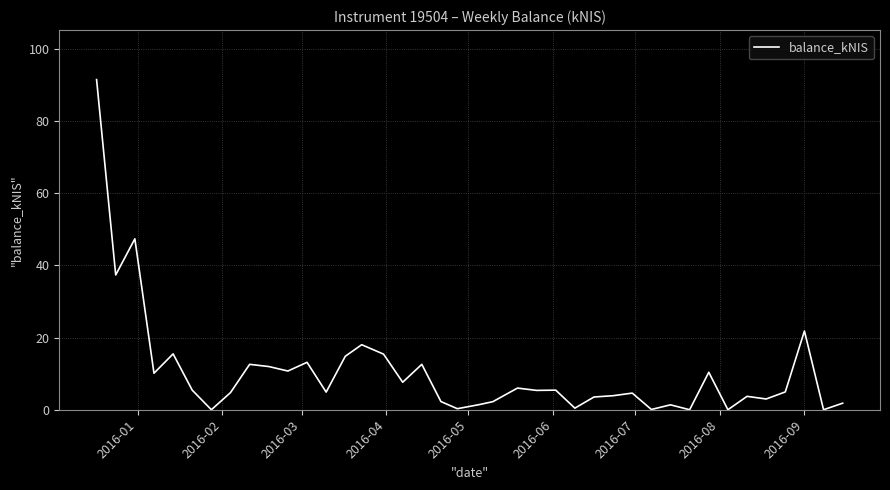

What is the difference between the maximum and minimum values?

91.5